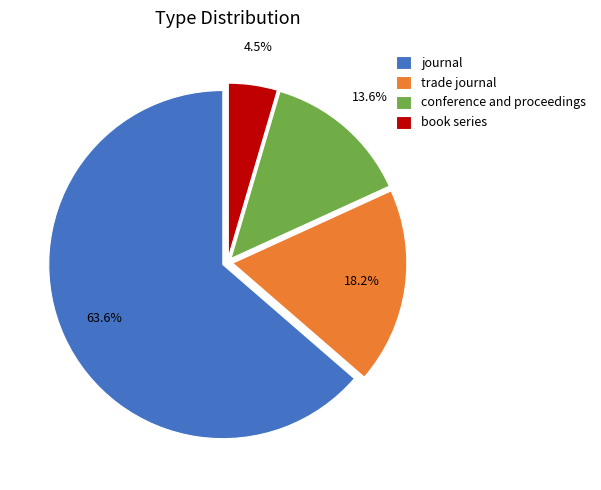

Is there a majority slice in this chart?

Yes